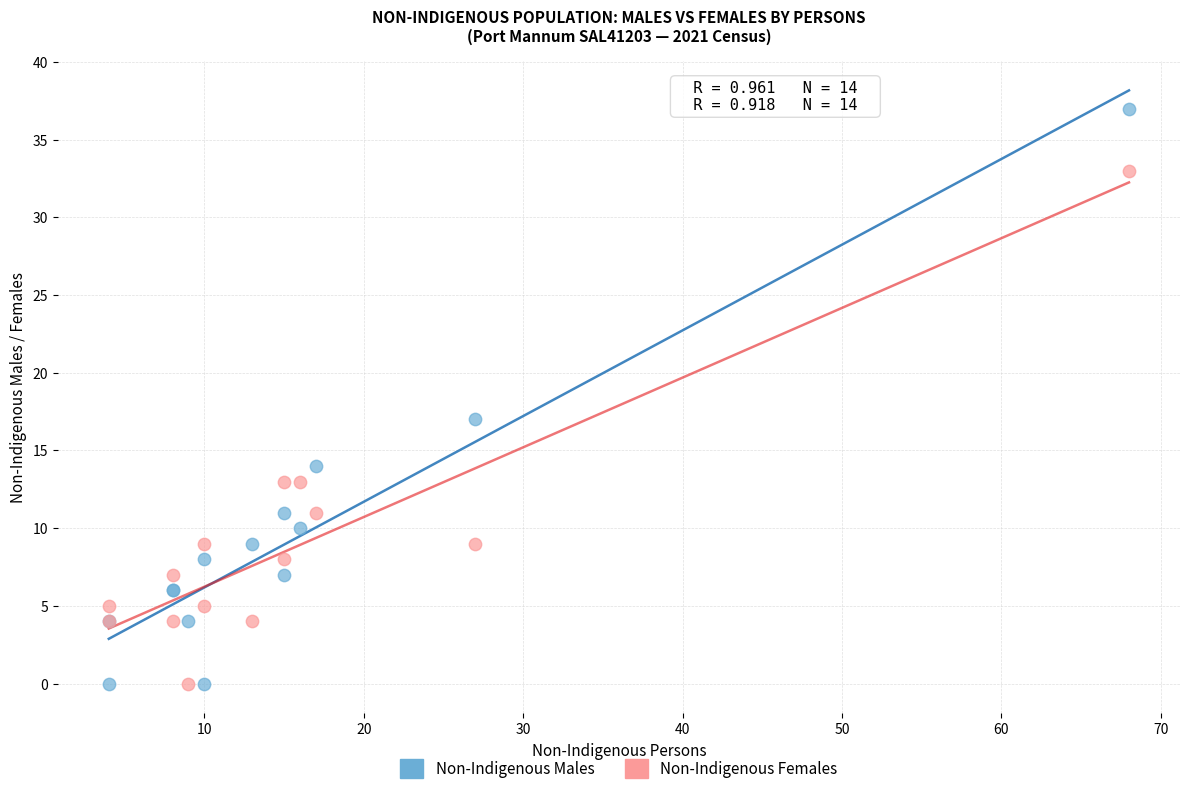

Which series reaches the maximum Y coordinate?

Non-Indigenous Males